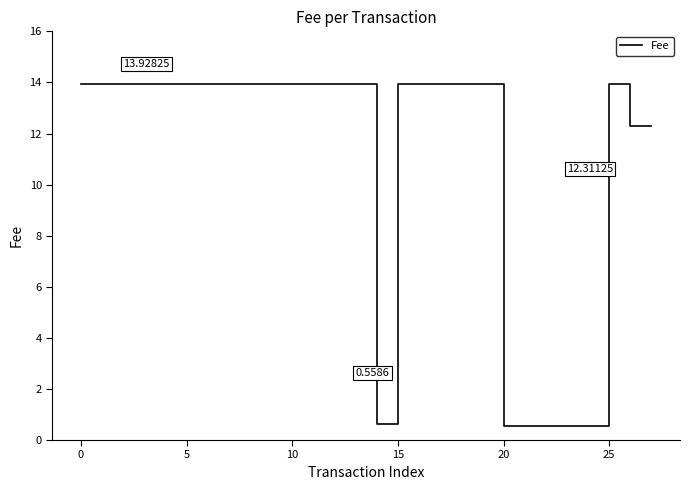

Reading right to left, what are all the values shown in this chart?

12.3	12.3	13.9	0.6	0.6	0.6	0.6	0.6	13.9	13.9	13.9	13.9	13.9	0.6	13.9	13.9	13.9	13.9	13.9	13.9	13.9	13.9	13.9	13.9	13.9	13.9	13.9	13.9